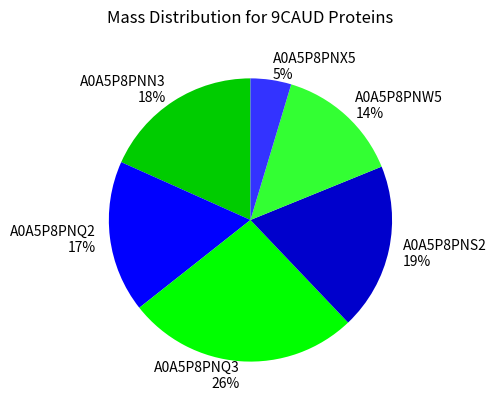

True or false: A0A5P8PNQ3 accounts for 26% of the total.

True